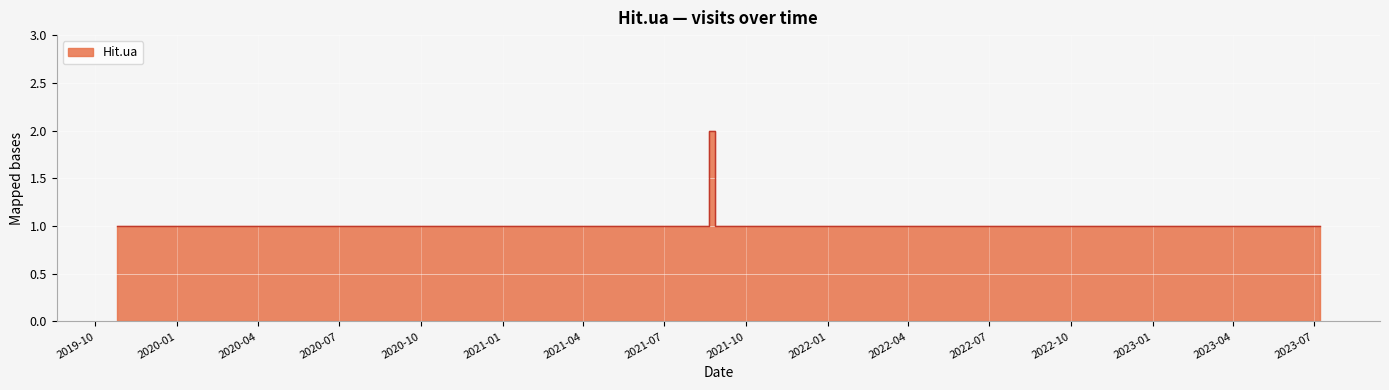

What is the sum of the values at 2021-08-28 and 2021-08-16?

2